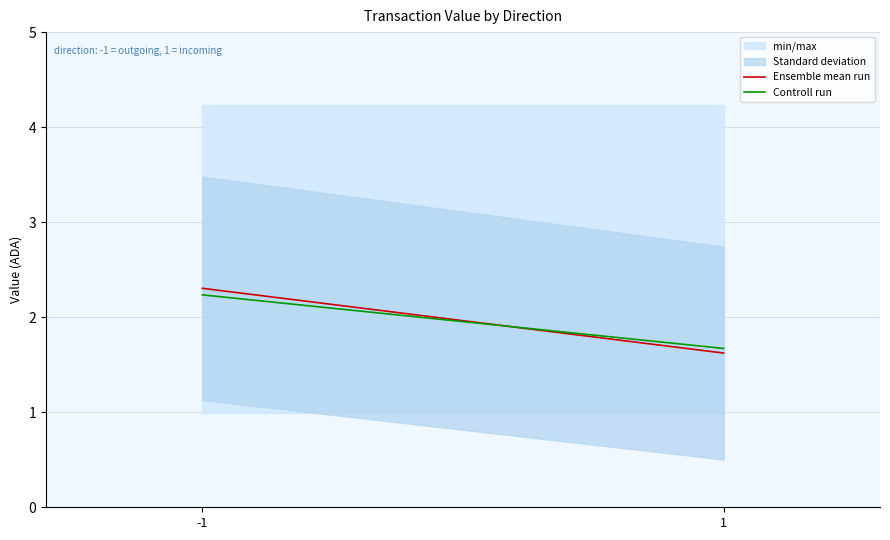

Rank the series by their average value, from lowest to highest.

Controll run, Ensemble mean run